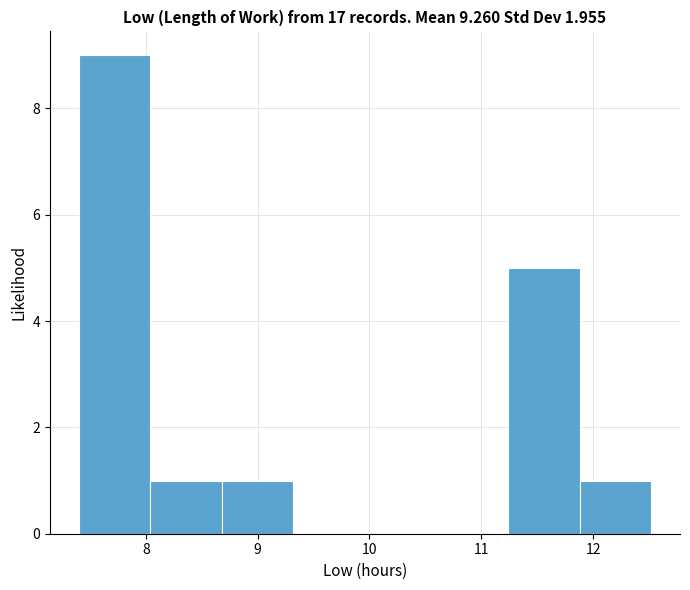

Reading left to right, transcribe this chart: for each bar, give the range it covers on the x-axis and its height. Neither the bar edges nor the heights are printed on the chart, so give them approximately, as read against the axes.

7.40 to 8.04: 9
8.04 to 8.68: 1
8.68 to 9.32: 1
9.32 to 9.96: 0
9.96 to 10.60: 0
10.60 to 11.24: 0
11.24 to 11.88: 5
11.88 to 12.52: 1